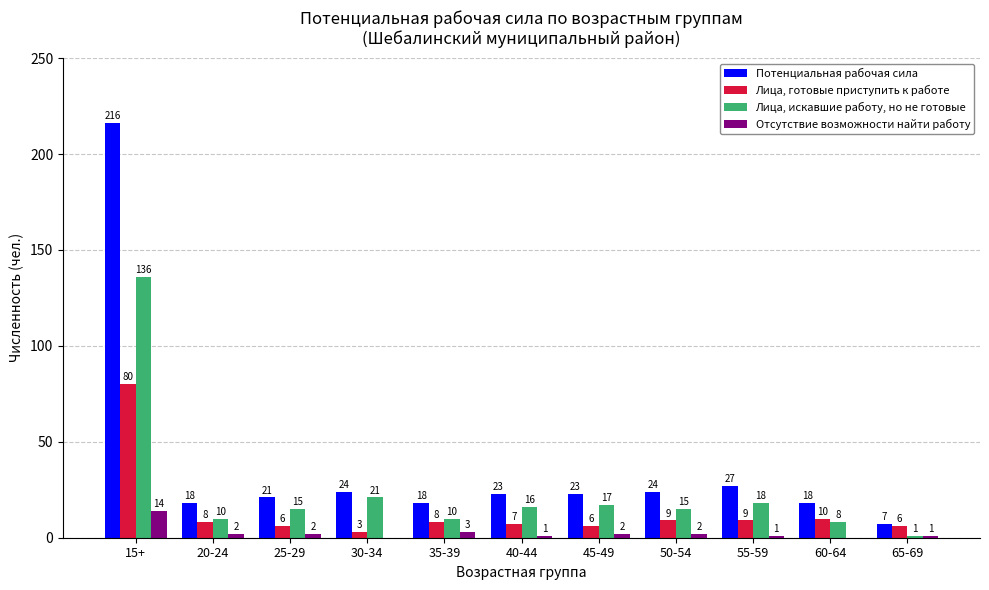

Is it true that Отсутствие возможности найти работу equals 2 at 25-29?

True